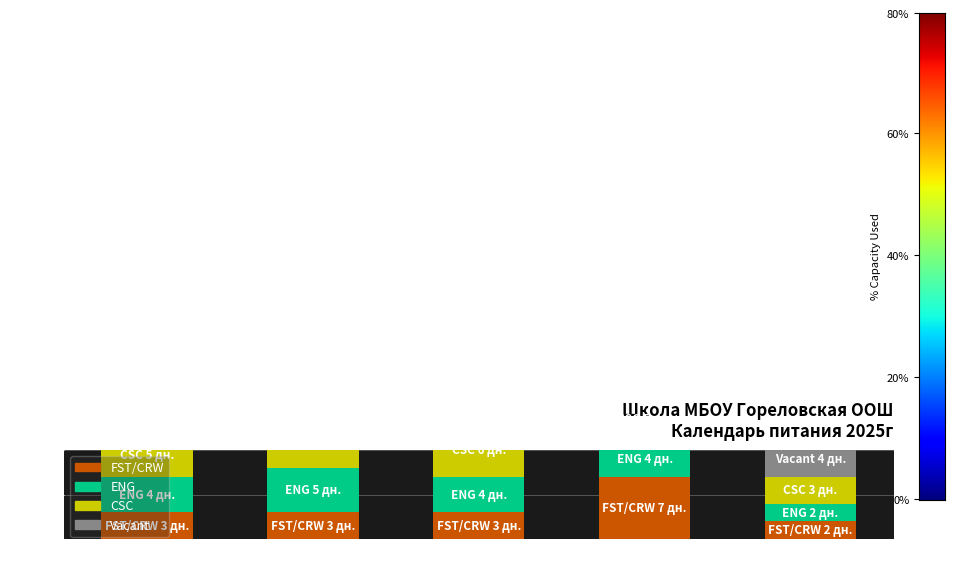

At how many categories does at least one series exceed 10?

1